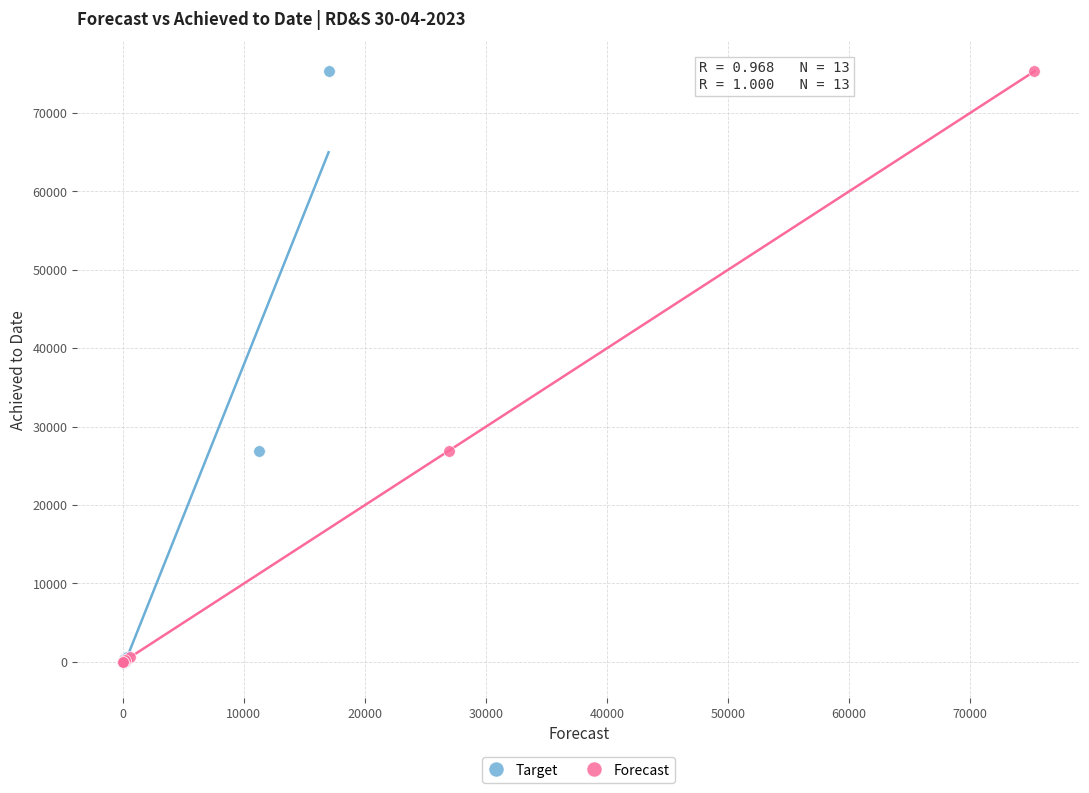

What are all the series names shown in the legend?

Target, Forecast